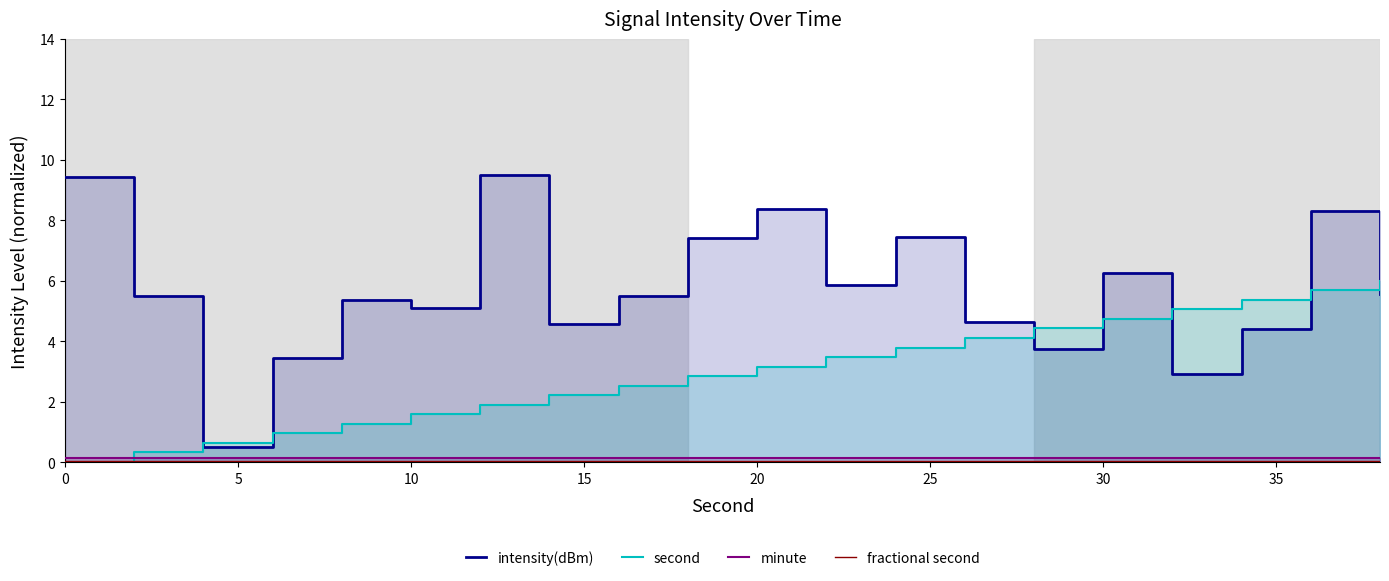

List the series in order of their peak value, lowest first.

fractional second, minute, second, intensity(dBm)